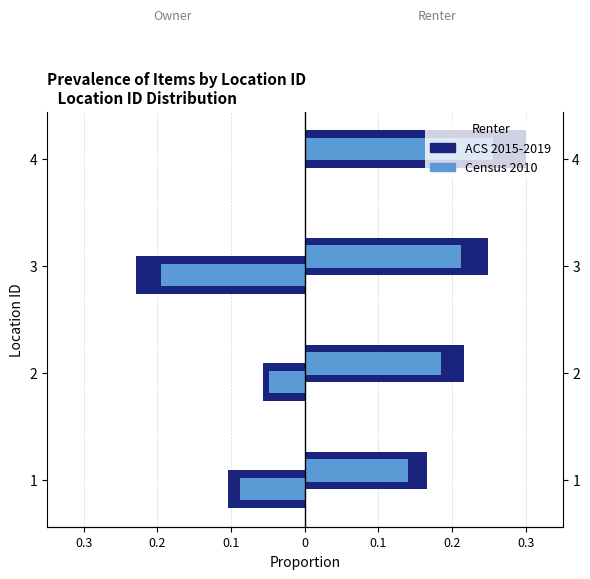

True or false: ACS 2015-2019 has a value of 0.0 at 4.

True